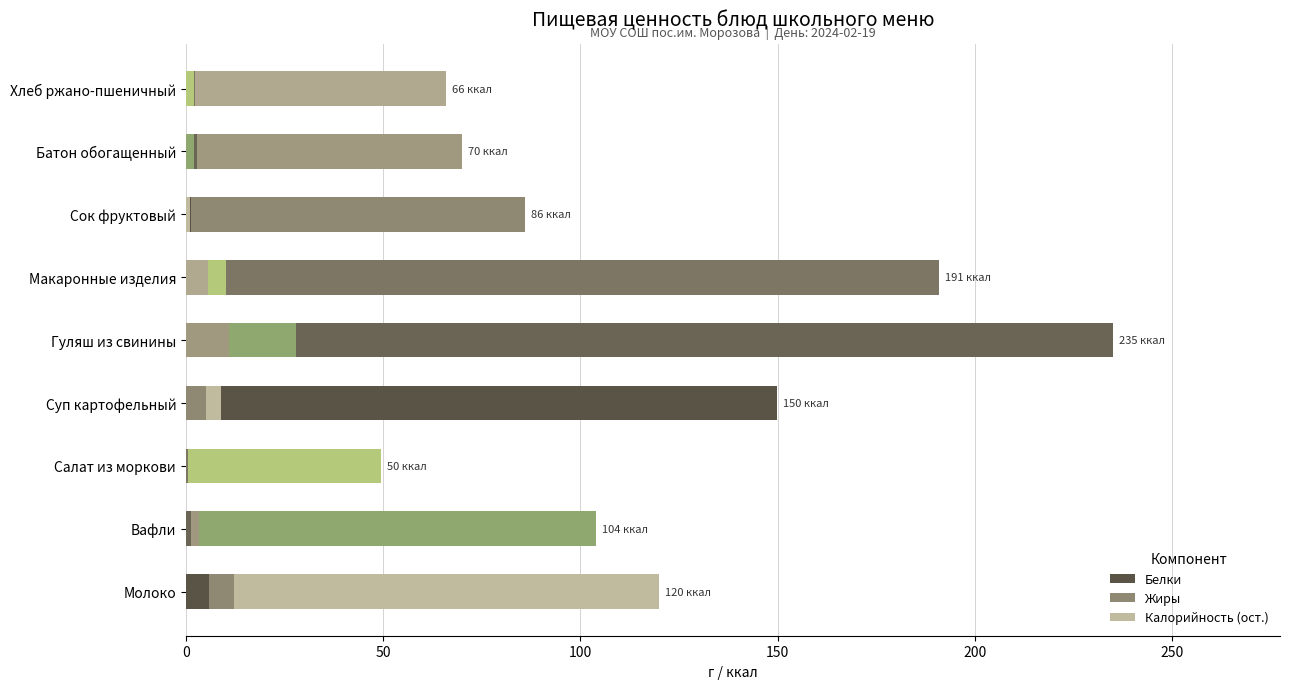

Which series has the largest total across all categories?

Калорийность (ост.)